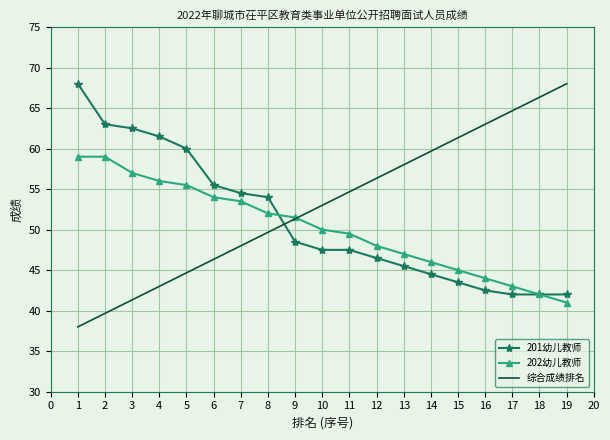

The 202幼儿教师 series shows 54.0 at 6. True or false?

True